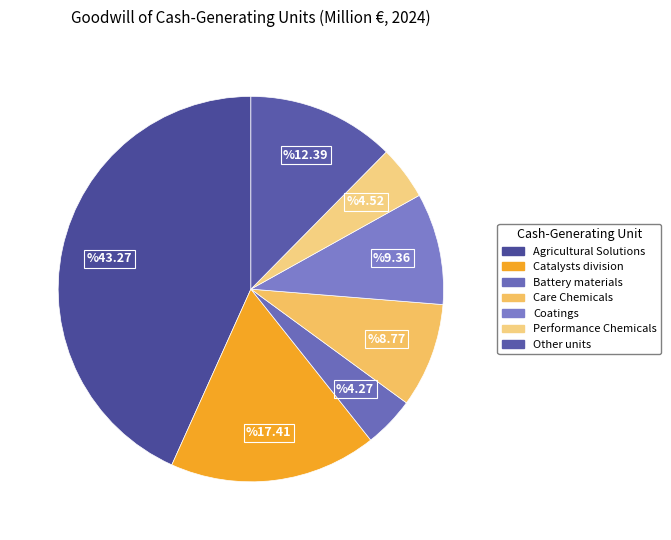

How many segments does this pie chart have?

7